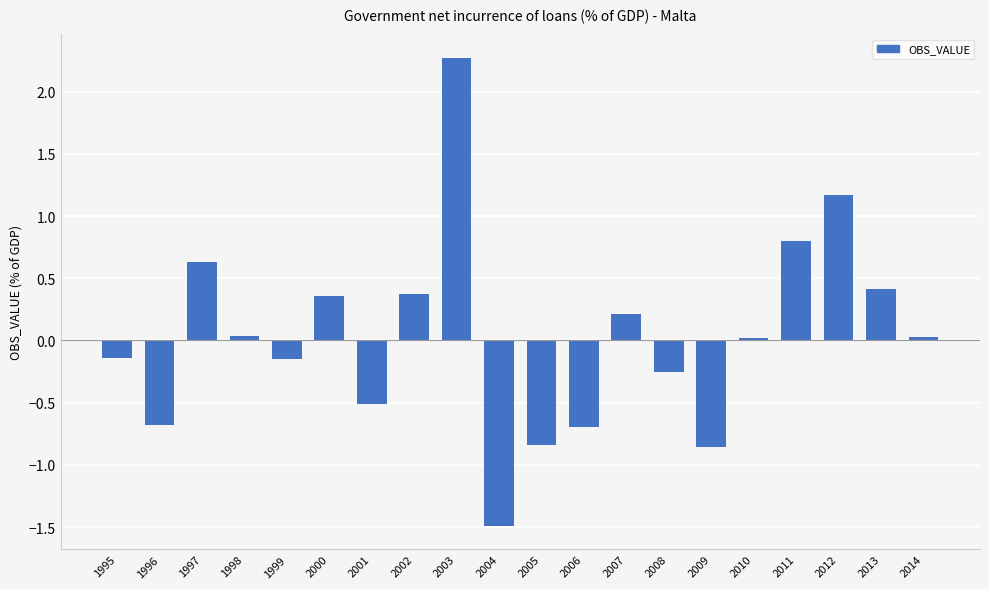

What is the difference between the maximum and second lowest values?

3.1